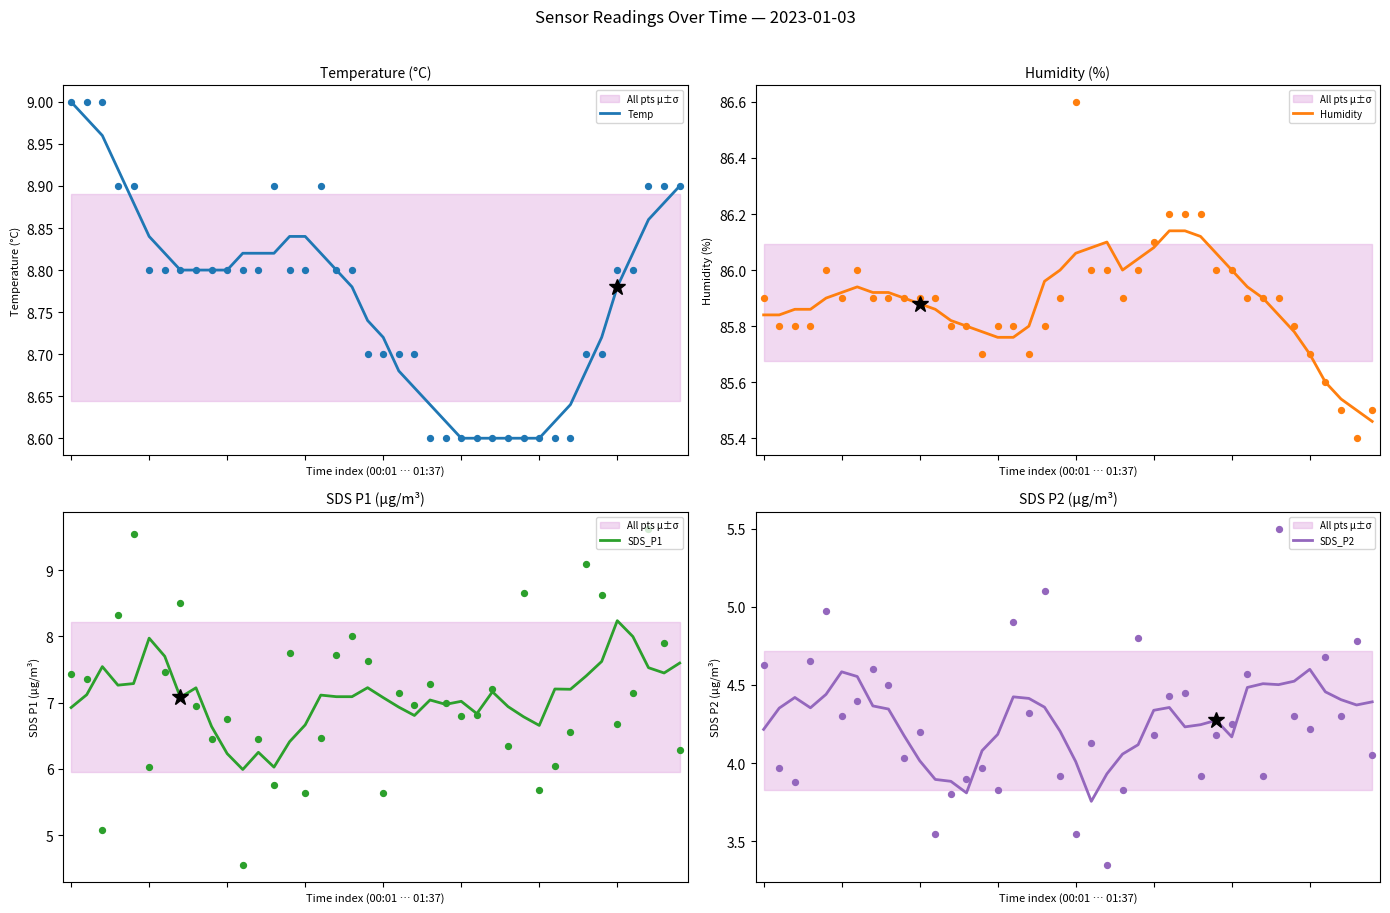

What are all the series names shown in the legend?

Temp, Humidity, SDS_P1, SDS_P2